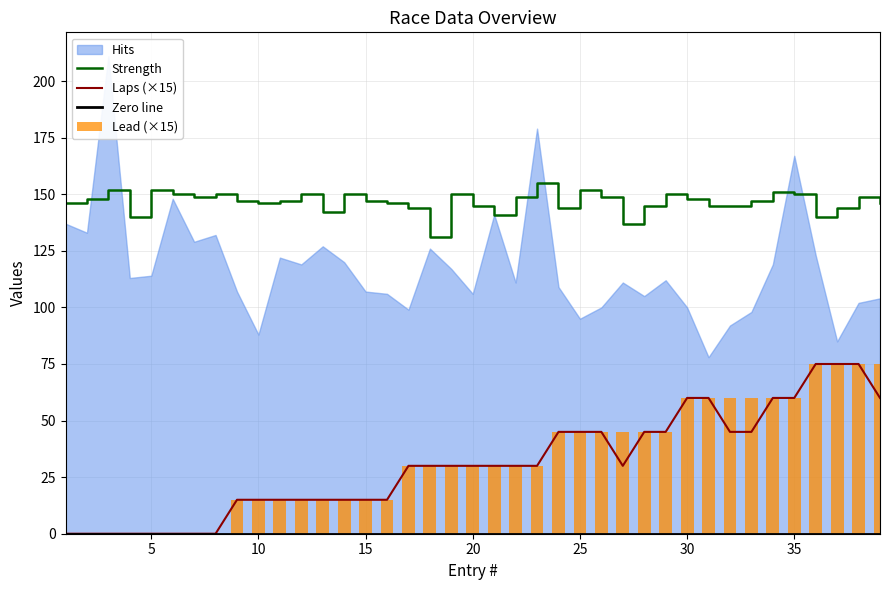

The Laps (×15) series shows 38 at 5. True or false?

False